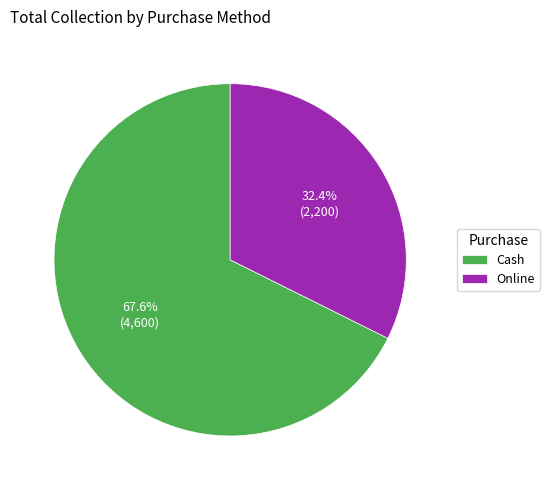

Is there a majority slice in this chart?

Yes